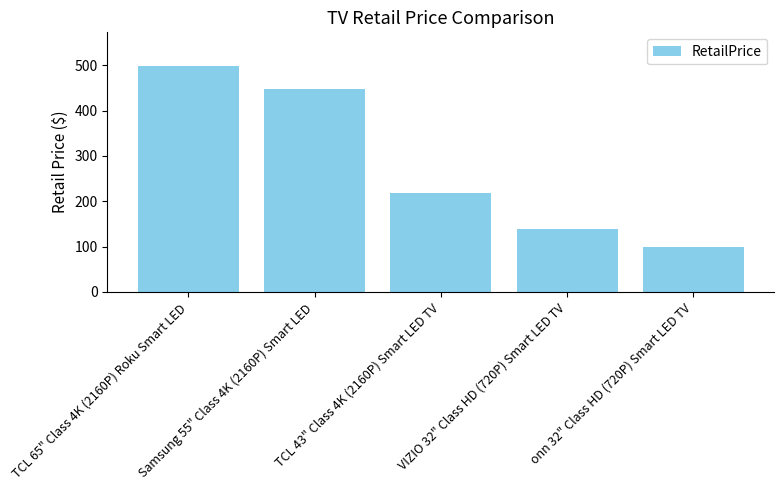

What is the average value?

280